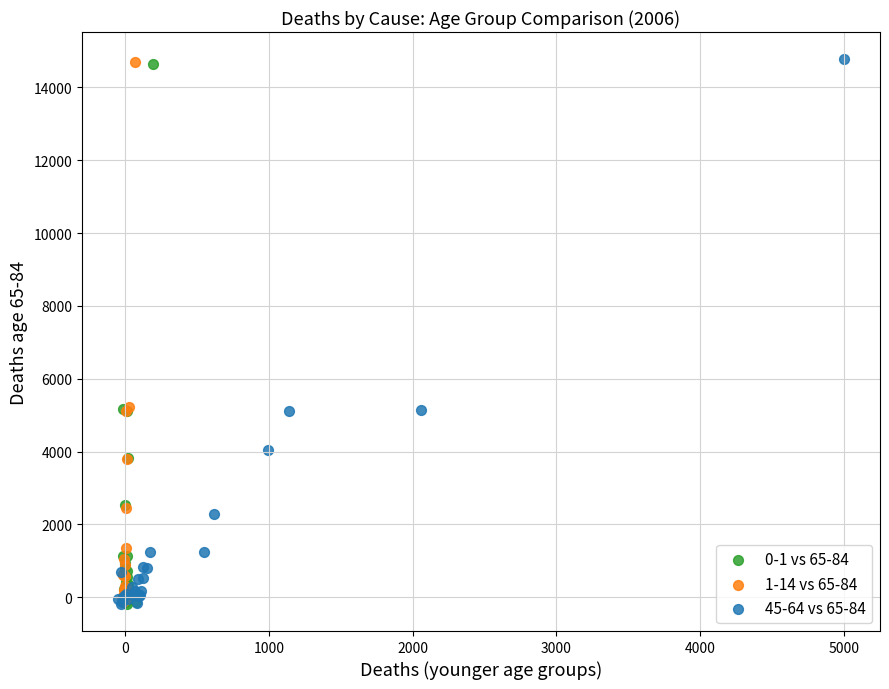

What are all the series names shown in the legend?

0-1 vs 65-84, 1-14 vs 65-84, 45-64 vs 65-84